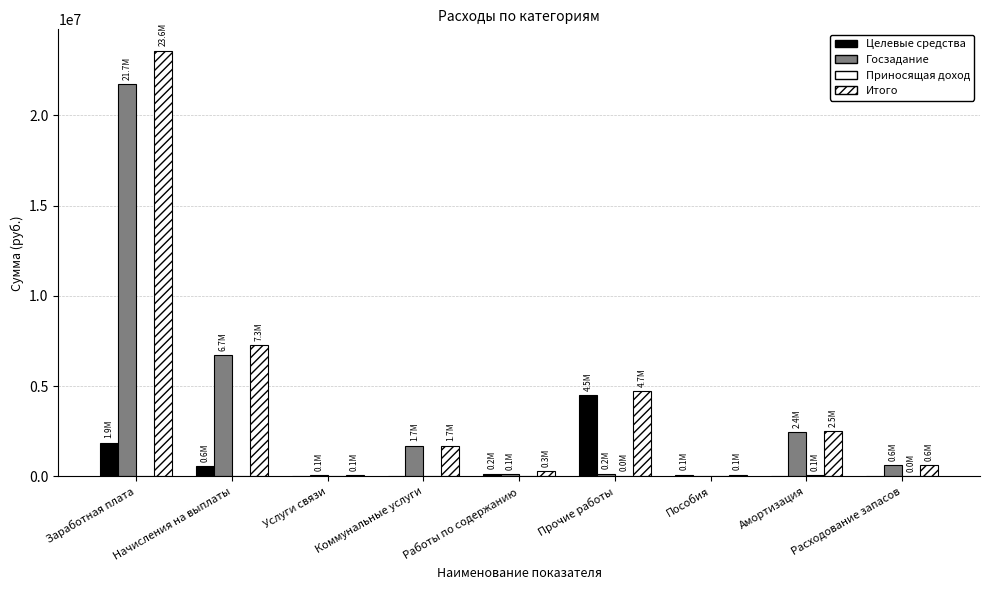

Is it true that Итого equals 401270.2 at Коммунальные услуги?

False